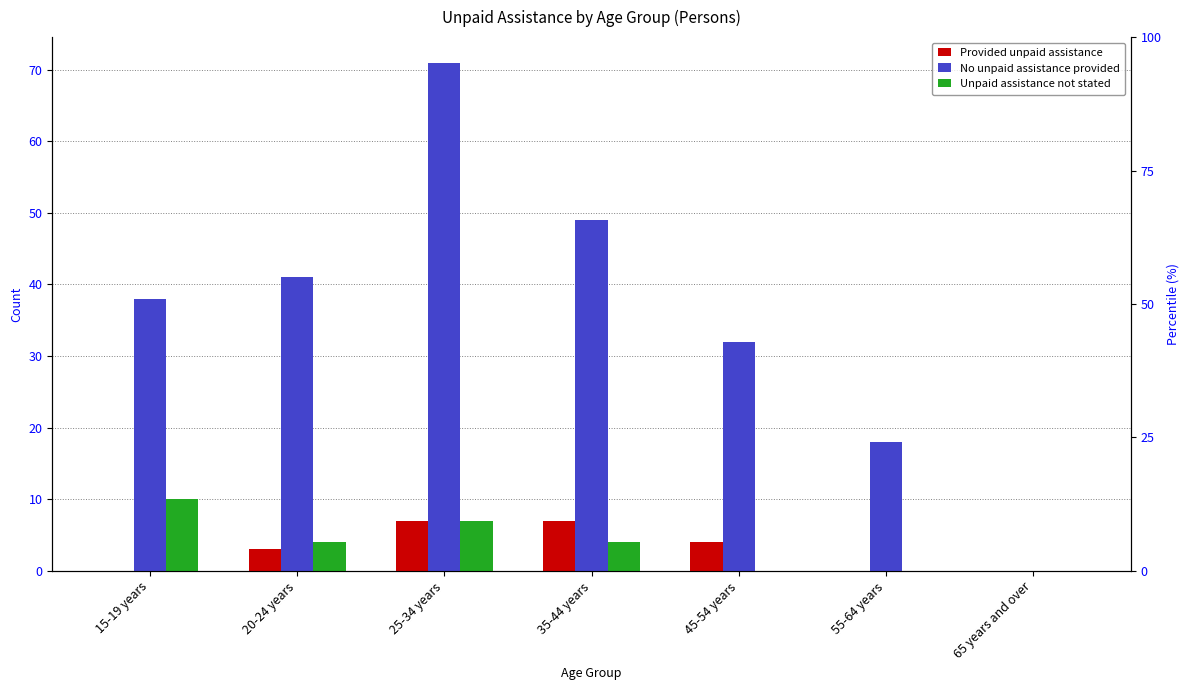

Reading left to right, extract all data points from this chart.

Provided unpaid assistance: 0	3	7	7	4	0	0
No unpaid assistance provided: 38	41	71	49	32	18	0
Unpaid assistance not stated: 10	4	7	4	0	0	0